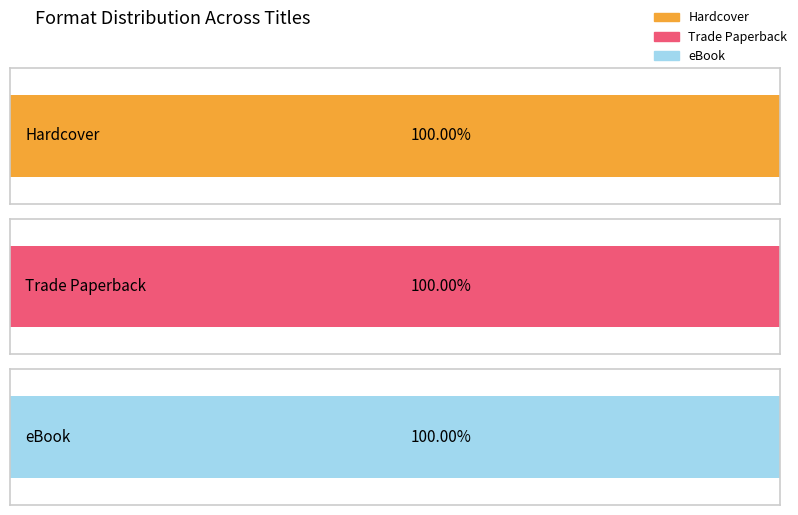

Rank the series by their maximum value, from lowest to highest.

Hardcover, Trade Paperback, eBook